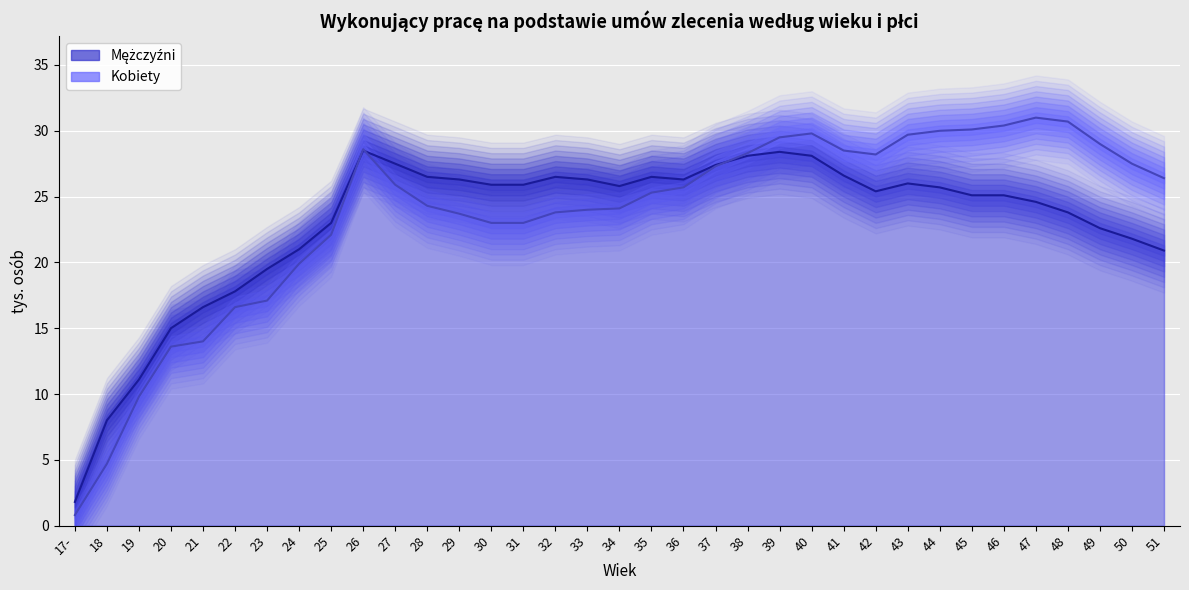

What position from the left is 51?

35